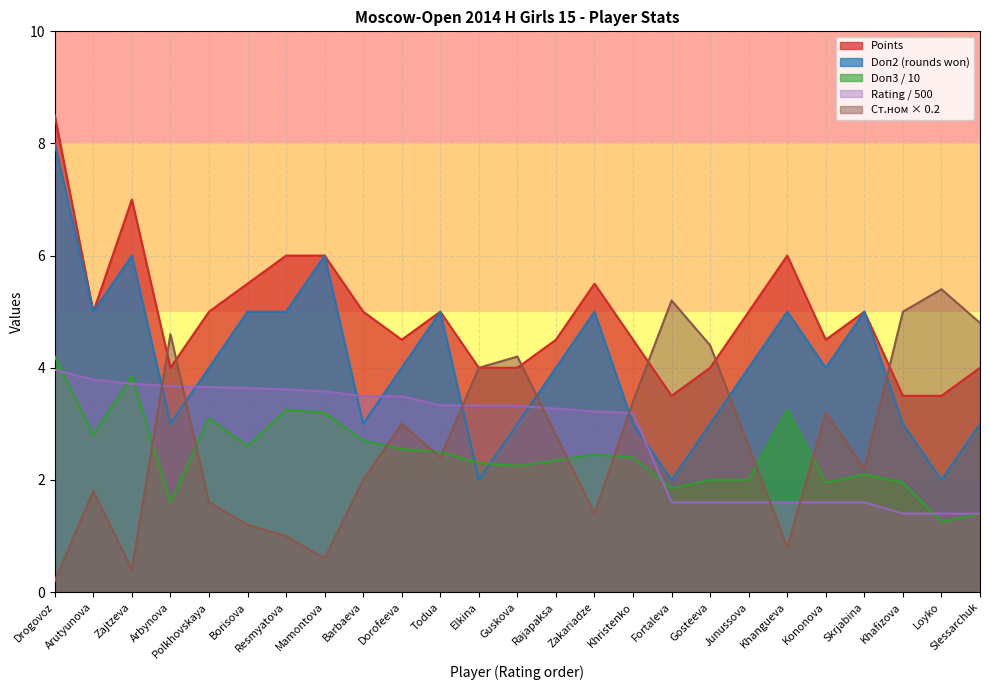

Reading right to left, list all the values displayed in this chart.

Points: Slessarchuk=4.0	Loyko=3.5	Khafizova=3.5	Skrjabina=5.0	Kononova=4.5	Khangueva=6.0	Junussova=5.0	Gosteeva=4.0	Fortaleva=3.5	Khristenko=4.5	Zakariadze=5.5	Rajapaksa=4.5	Guskova=4.0	Elkina=4.0	Todua=5.0	Dorofeeva=4.5	Barbaeva=5.0	Mamontova=6.0	Resmyatova=6.0	Borisova=5.5	Polkhovskaya=5.0	Arbynova=4.0	Zajtzeva=7.0	Arutyunova=5.0	Drogovoz=8.5
Doп2: Slessarchuk=3.0	Loyko=2.0	Khafizova=3.0	Skrjabina=5.0	Kononova=4.0	Khangueva=5.0	Junussova=4.0	Gosteeva=3.0	Fortaleva=2.0	Khristenko=3.0	Zakariadze=5.0	Rajapaksa=4.0	Guskova=3.0	Elkina=2.0	Todua=5.0	Dorofeeva=4.0	Barbaeva=3.0	Mamontova=6.0	Resmyatova=5.0	Borisova=5.0	Polkhovskaya=4.0	Arbynova=3.0	Zajtzeva=6.0	Arutyunova=5.0	Drogovoz=8.0
Doп3: Slessarchuk=1.4	Loyko=1.2	Khafizova=1.9	Skrjabina=2.1	Kononova=1.9	Khangueva=3.2	Junussova=2.0	Gosteeva=2.0	Fortaleva=1.9	Khristenko=2.4	Zakariadze=2.5	Rajapaksa=2.4	Guskova=2.2	Elkina=2.3	Todua=2.5	Dorofeeva=2.5	Barbaeva=2.7	Mamontova=3.2	Resmyatova=3.2	Borisova=2.6	Polkhovskaya=3.1	Arbynova=1.6	Zajtzeva=3.9	Arutyunova=2.8	Drogovoz=4.2
Rating: Slessarchuk=1.4	Loyko=1.4	Khafizova=1.4	Skrjabina=1.6	Kononova=1.6	Khangueva=1.6	Junussova=1.6	Gosteeva=1.6	Fortaleva=1.6	Khristenko=3.2	Zakariadze=3.2	Rajapaksa=3.3	Guskova=3.3	Elkina=3.3	Todua=3.3	Dorofeeva=3.5	Barbaeva=3.5	Mamontova=3.6	Resmyatova=3.6	Borisova=3.6	Polkhovskaya=3.7	Arbynova=3.7	Zajtzeva=3.7	Arutyunova=3.8	Drogovoz=4.0
Ст.ном: Slessarchuk=4.8	Loyko=5.4	Khafizova=5.0	Skrjabina=2.2	Kononova=3.2	Khangueva=0.8	Junussova=2.6	Gosteeva=4.4	Fortaleva=5.2	Khristenko=3.4	Zakariadze=1.4	Rajapaksa=2.8	Guskova=4.2	Elkina=4.0	Todua=2.4	Dorofeeva=3.0	Barbaeva=2.0	Mamontova=0.6	Resmyatova=1.0	Borisova=1.2	Polkhovskaya=1.6	Arbynova=4.6	Zajtzeva=0.4	Arutyunova=1.8	Drogovoz=0.2